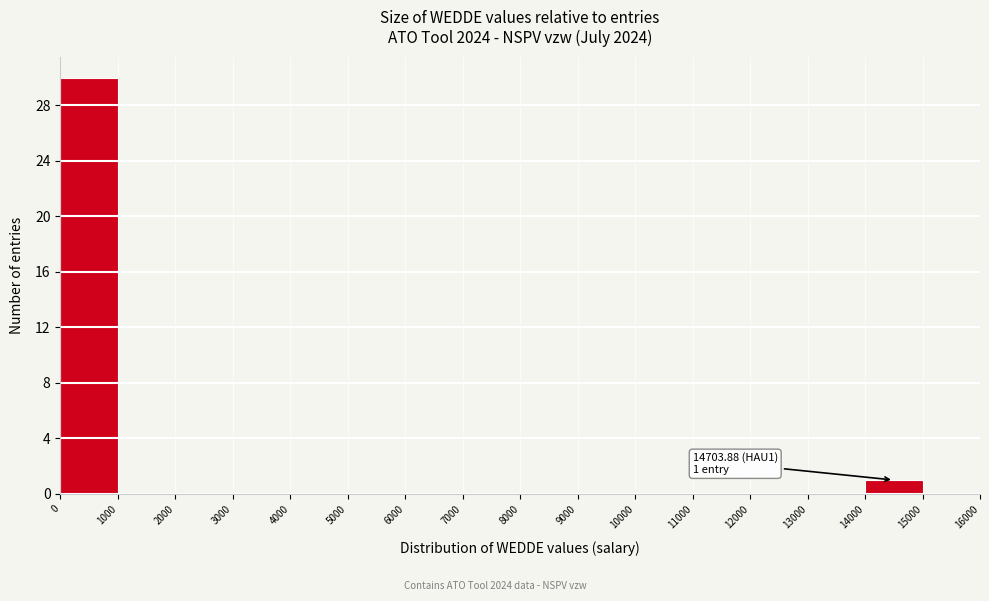

Over which range of the x-axis is the bar tallest?

0 to 1000